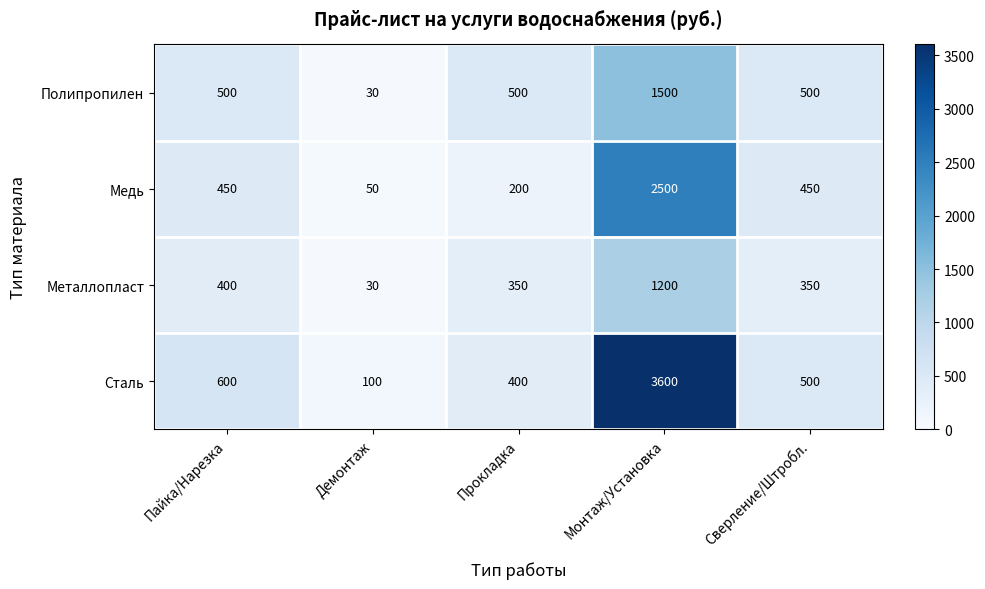

List the series in order of their peak value, lowest first.

Металлопласт, Полипропилен, Медь, Сталь